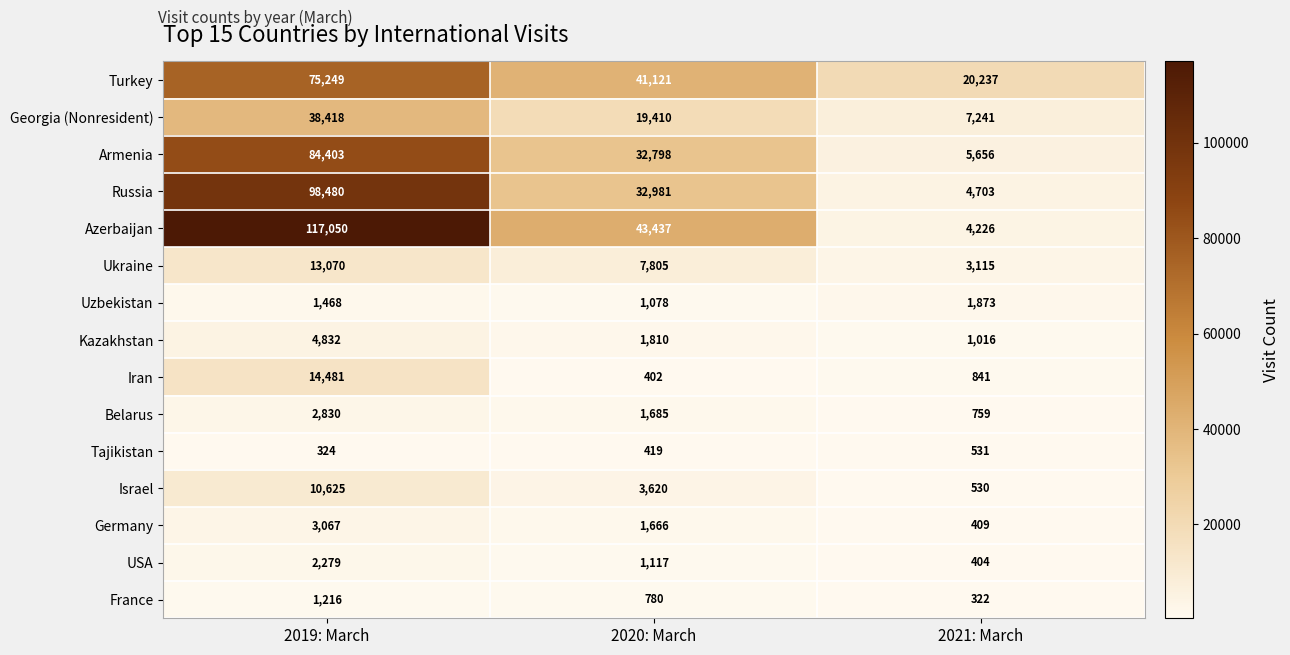

Rank the series by their maximum value, from lowest to highest.

Tajikistan, France, Uzbekistan, USA, Belarus, Germany, Kazakhstan, Israel, Ukraine, Iran, Georgia (Nonresident), Turkey, Armenia, Russia, Azerbaijan